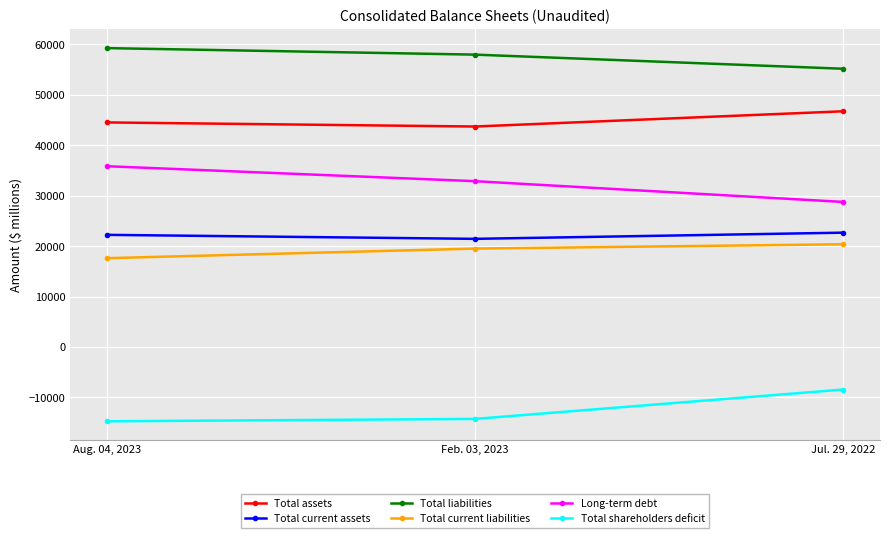

What is the maximum value for Total assets?

46725